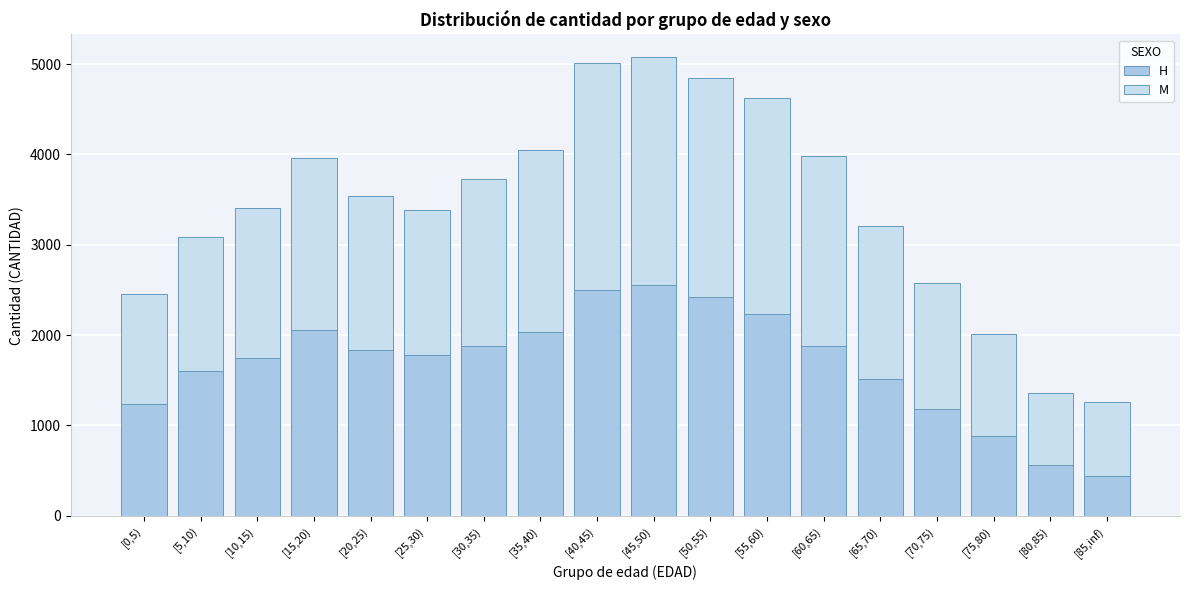

What is the difference between the maximum and minimum values in the H series?

2111